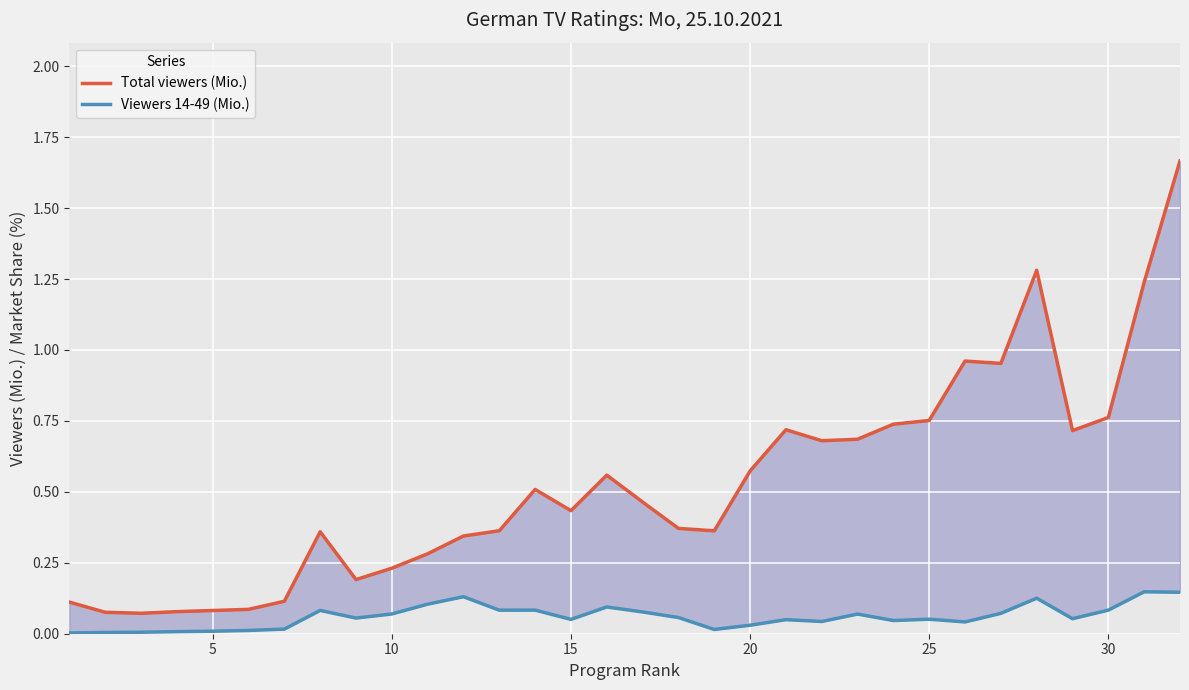

Reading left to right, extract all data points from this chart.

Total viewers (Mio.): 0.1	0.1	0.1	0.1	0.1	0.1	0.1	0.4	0.2	0.2	0.3	0.3	0.4	0.5	0.4	0.6	0.5	0.4	0.4	0.6	0.7	0.7	0.7	0.7	0.8	1.0	1.0	1.3	0.7	0.8	1.2	1.7
Viewers 14-49 (Mio.): 0.0	0.0	0.0	0.0	0.0	0.0	0.0	0.1	0.1	0.1	0.1	0.1	0.1	0.1	0.1	0.1	0.1	0.1	0.0	0.0	0.0	0.0	0.1	0.0	0.1	0.0	0.1	0.1	0.1	0.1	0.1	0.1